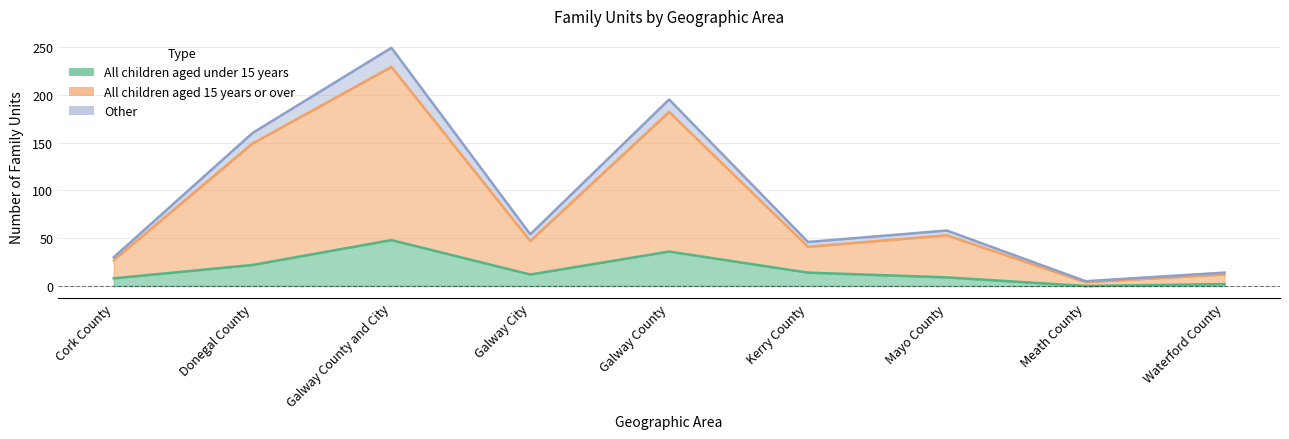

What is the total value across all series at Kerry County?

101